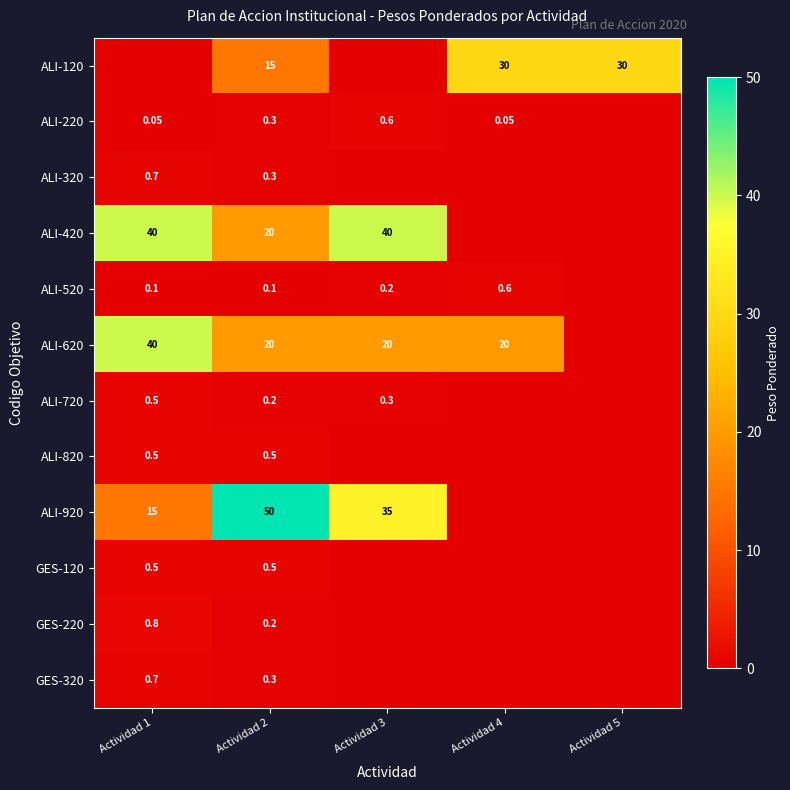

The GES-320 series shows -0.2 at Actividad 4. True or false?

False